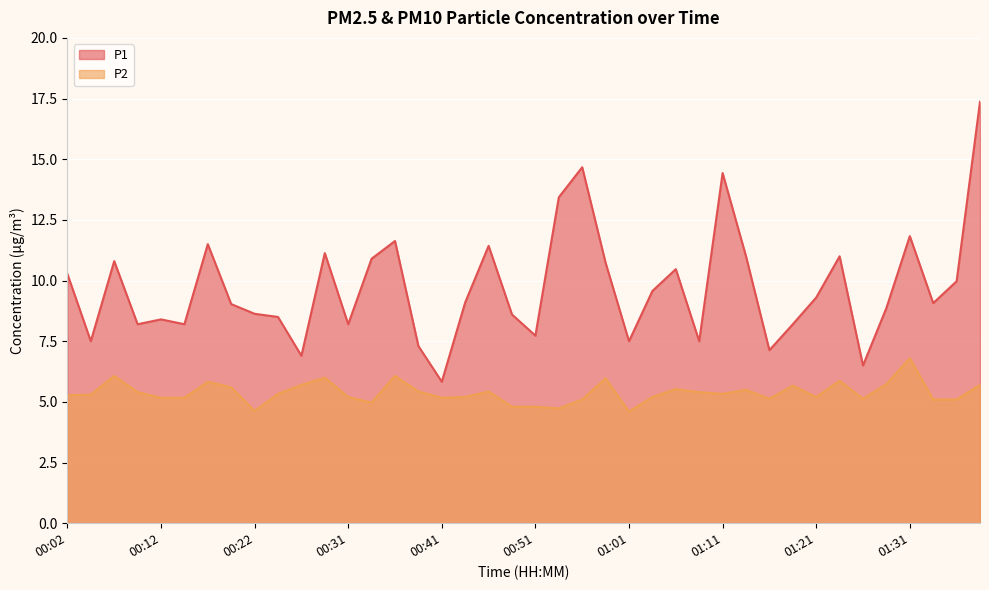

Which series has the widest spread of values?

P1